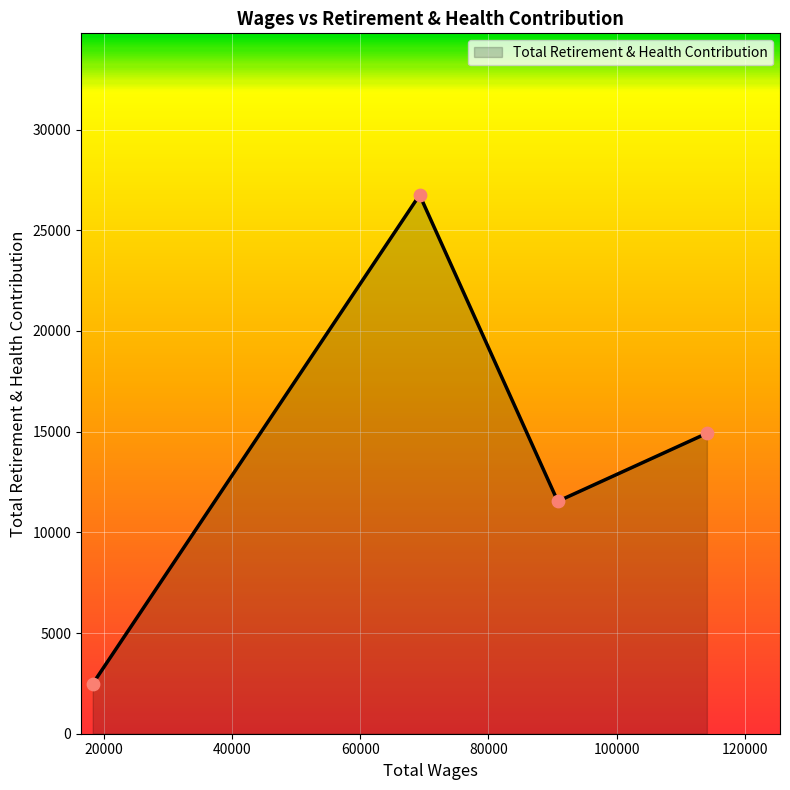

What is the average value?

13923